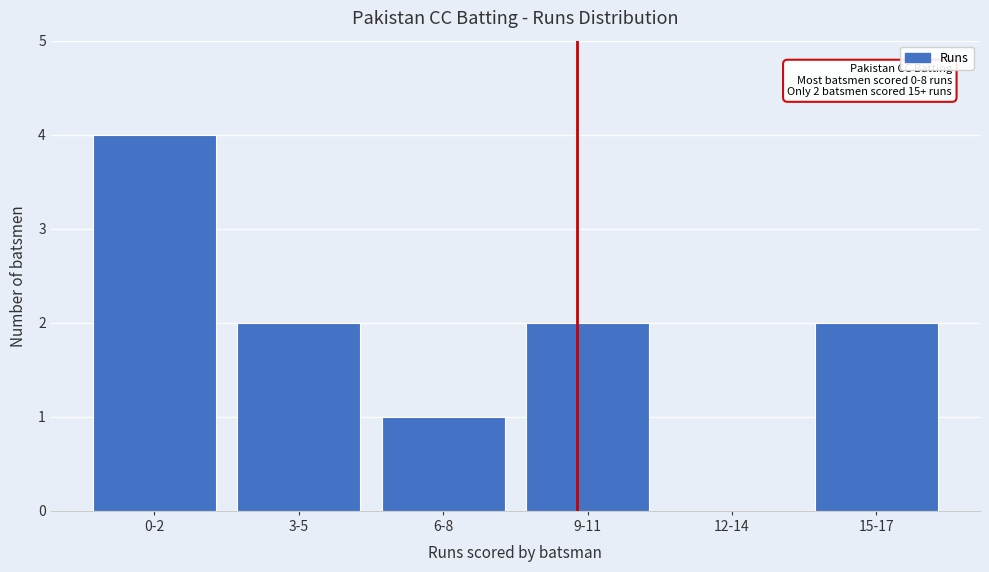

Reading right to left, what are all the values shown in this chart?

15-17=2	12-14=0	9-11=2	6-8=1	3-5=2	0-2=4